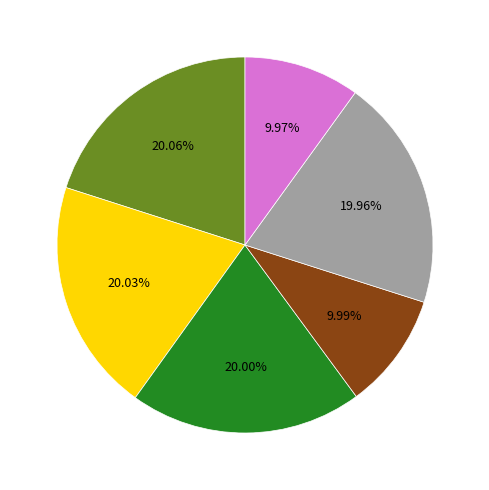

How many segments does this pie chart have?

6